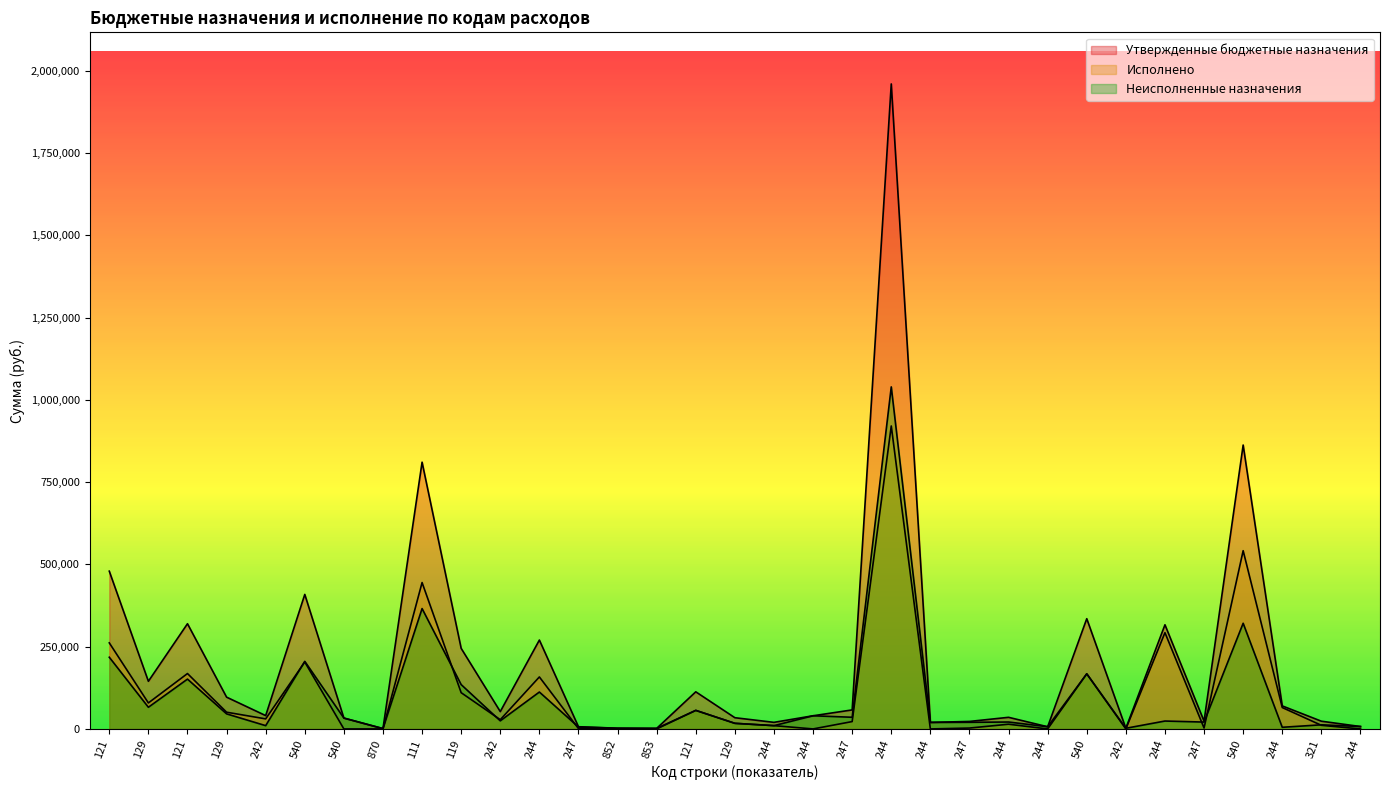

The value of Исполнено at 244 is 292500.0. True or false?

True